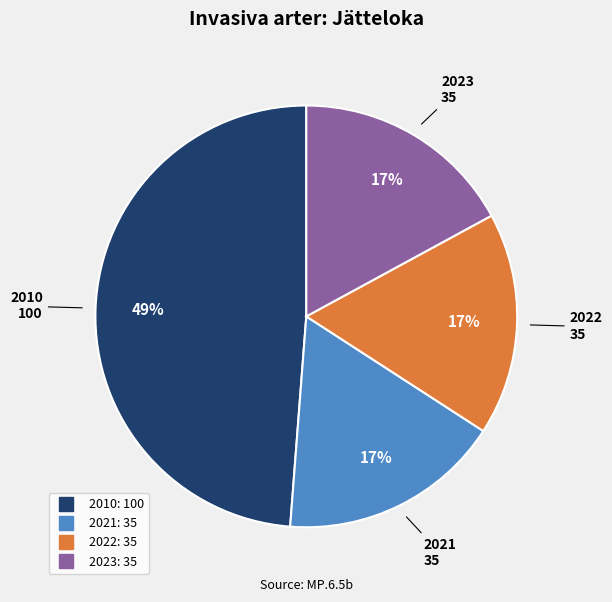

Approximately how many times larger is the value at 2010 compared to 2023?

2.9